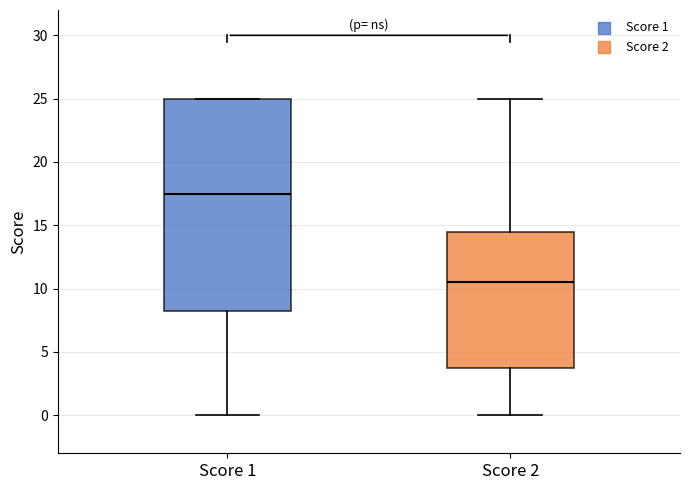

Which box's median line is the highest?

Score 1